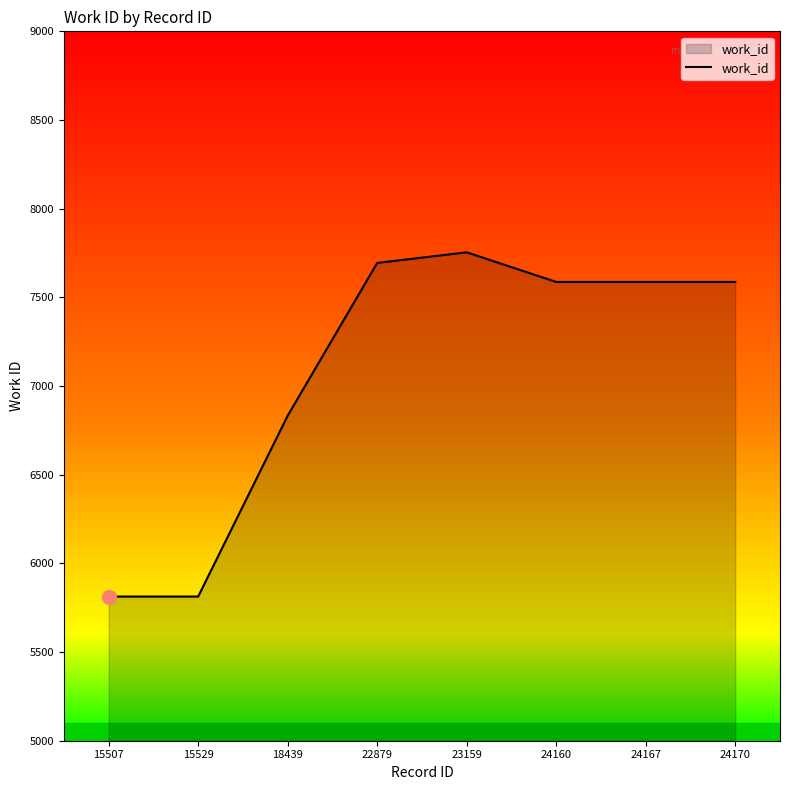

What is the smallest value displayed?

5813